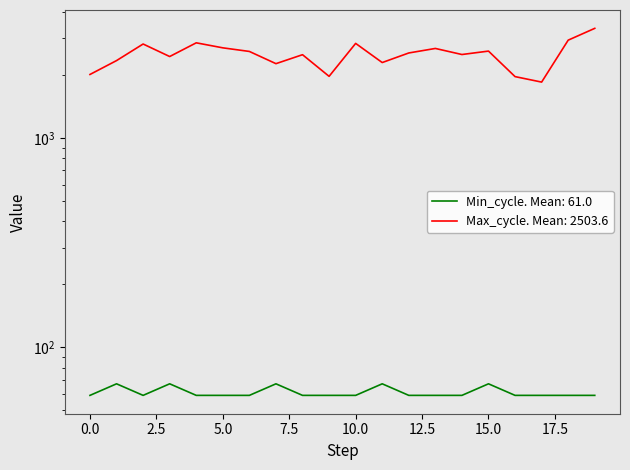

How many interior local peaks does the Max_cycle series have?

6